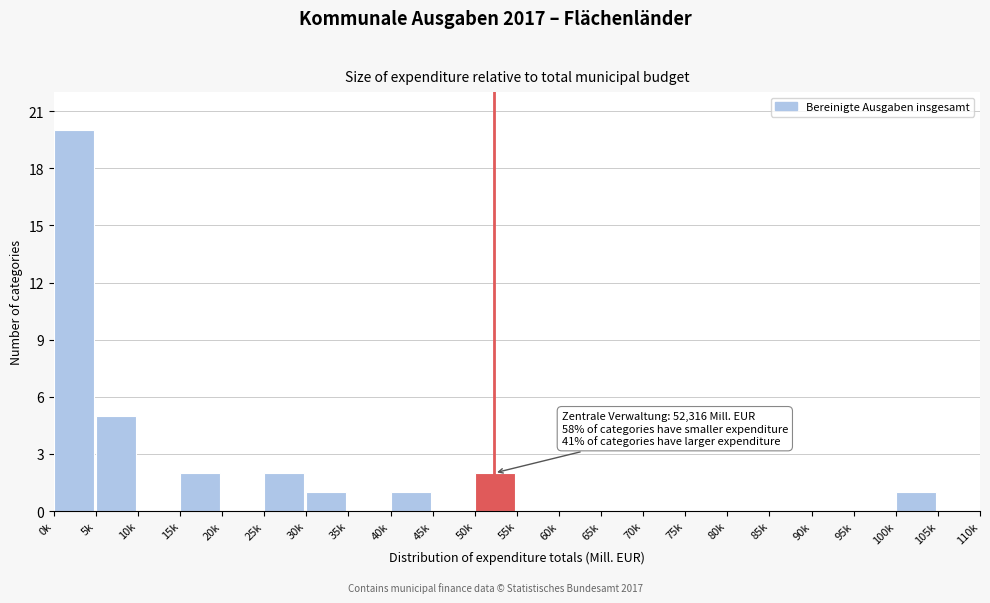

Reading right to left, extract all data points from this chart.

105k=0	100k=1	95k=0	90k=0	85k=0	80k=0	75k=0	70k=0	65k=0	60k=0	55k=0	50k=2	45k=0	40k=1	35k=0	30k=1	25k=2	20k=0	15k=2	10k=0	5k=5	0k=20